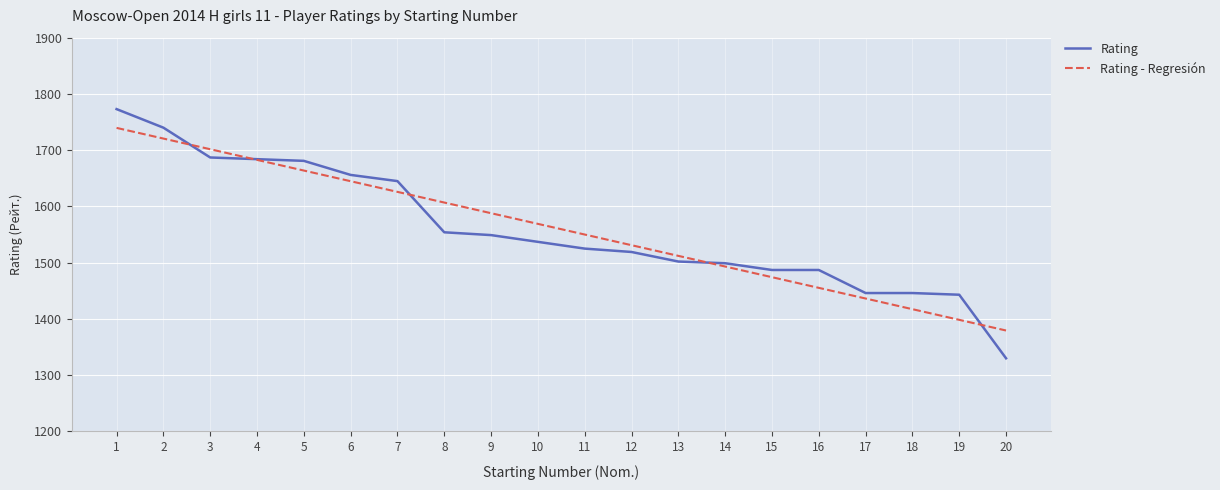

How many values in the Rating series are below 1537?

10